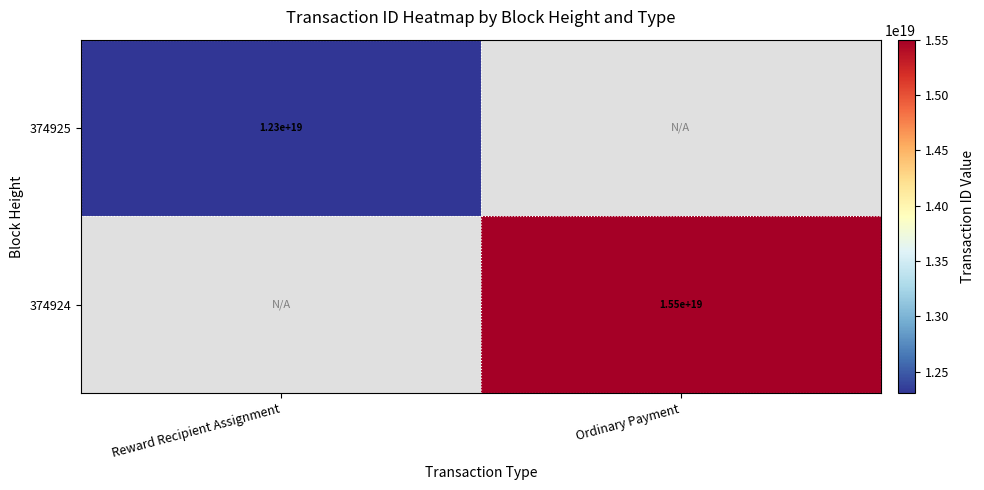

At which category does the chart reach its peak across all series?

Ordinary Payment